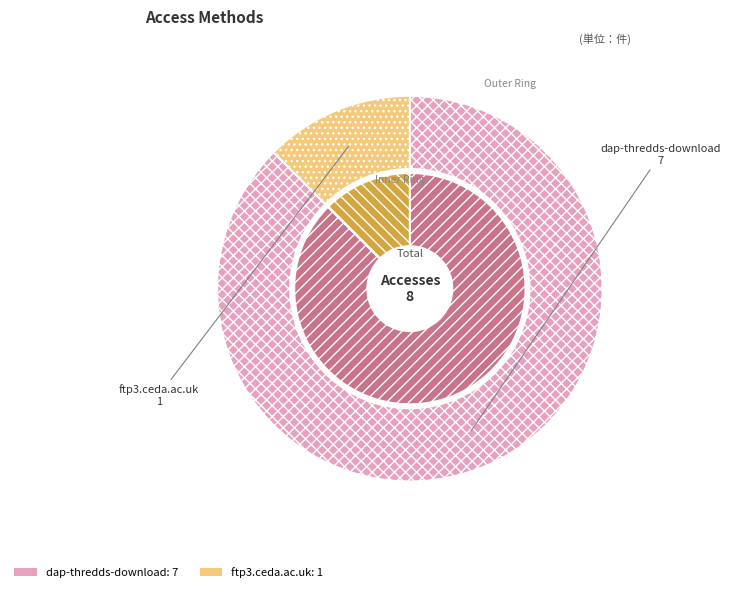

To the nearest percent, what portion does ftp3.ceda.ac.uk represent?

12%